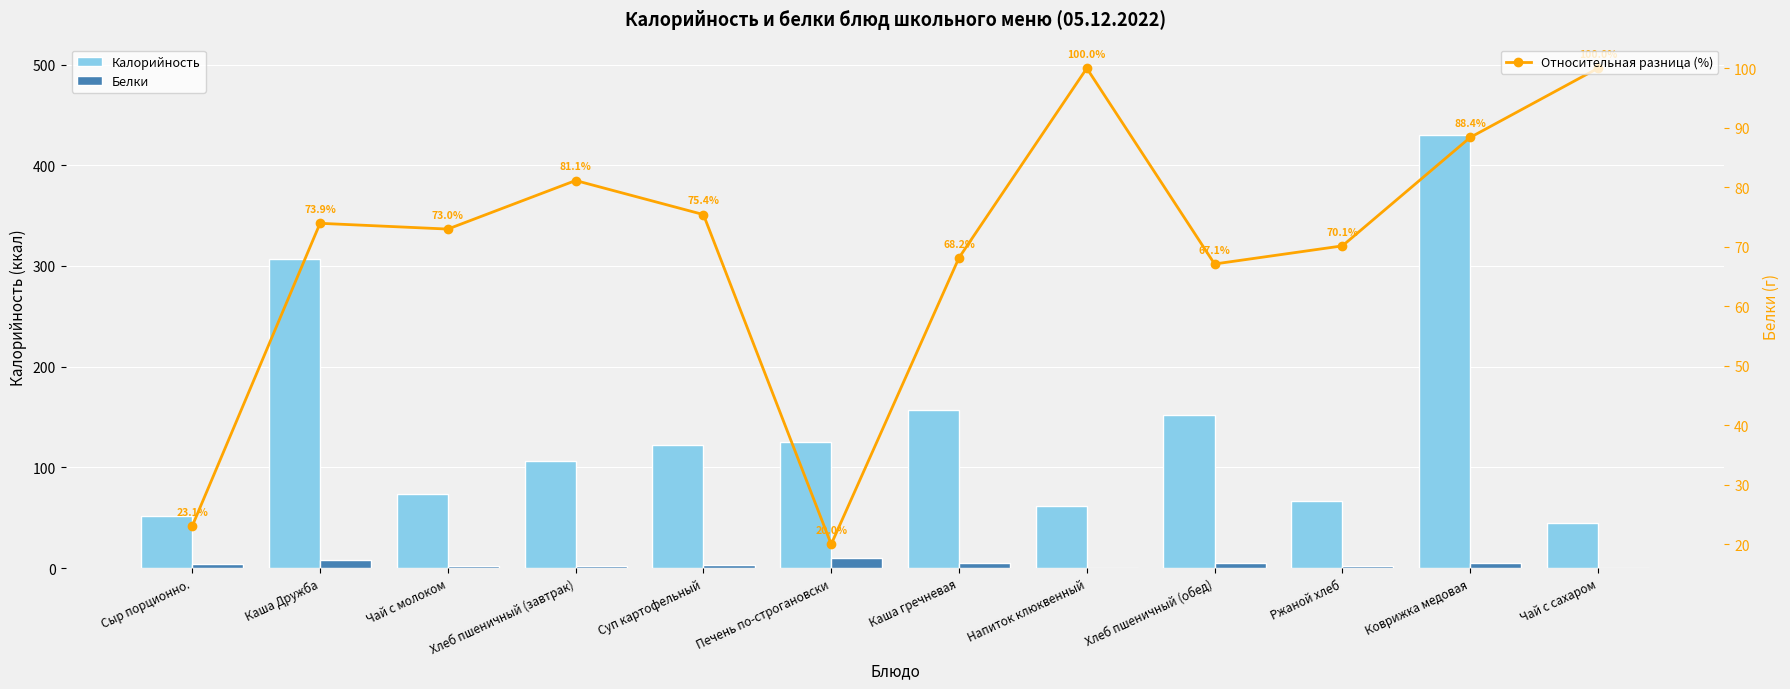

Which series has the largest range (max minus min)?

Калорийность